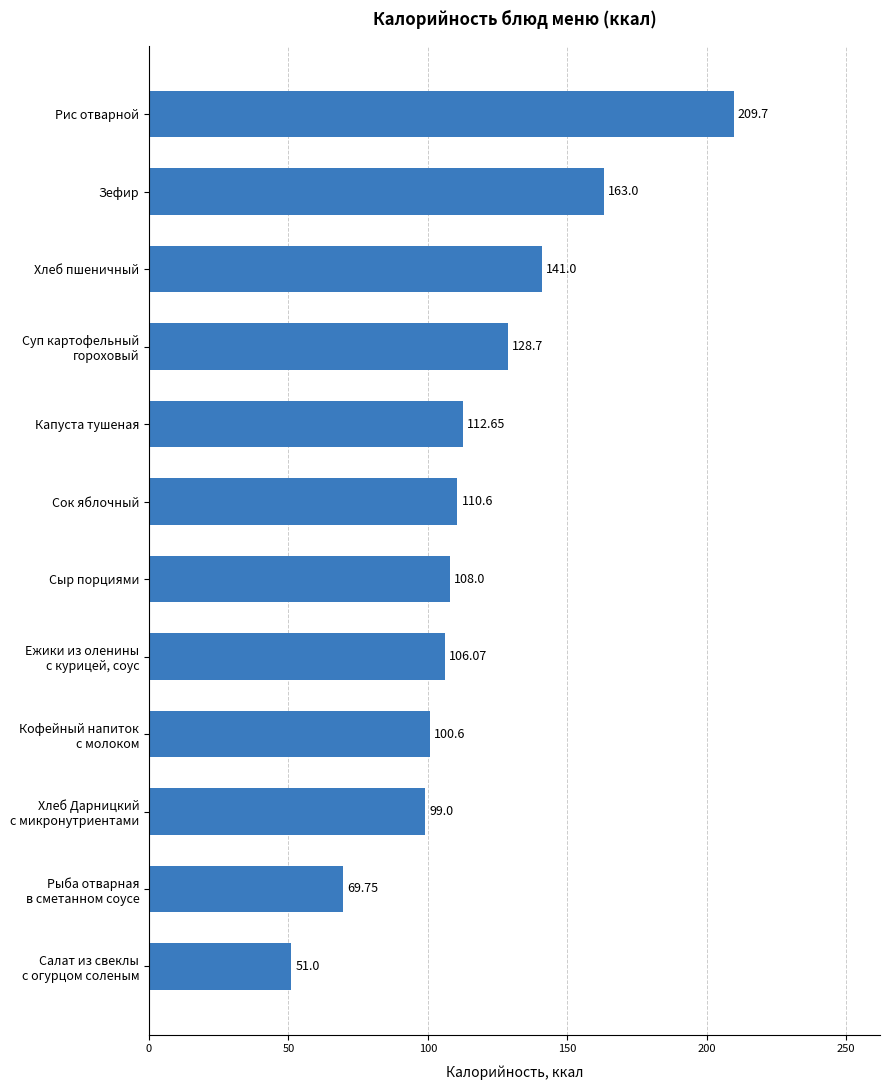

What is the label of the 12th bar from the bottom?

Рис отварной